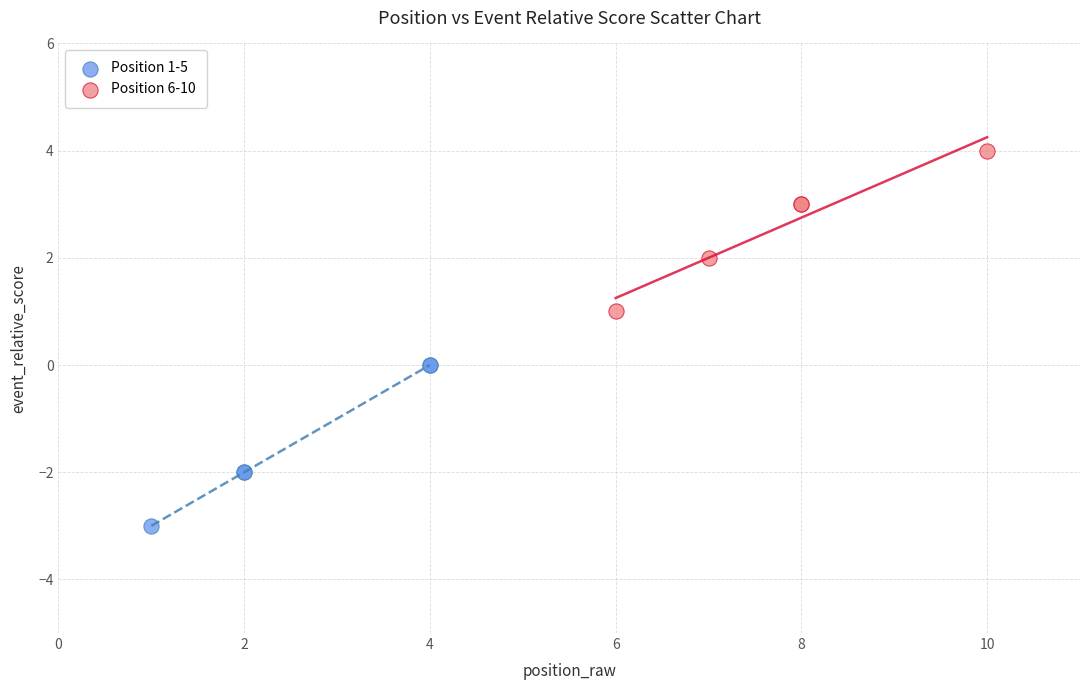

Which series reaches the maximum Y coordinate?

Position 6-10